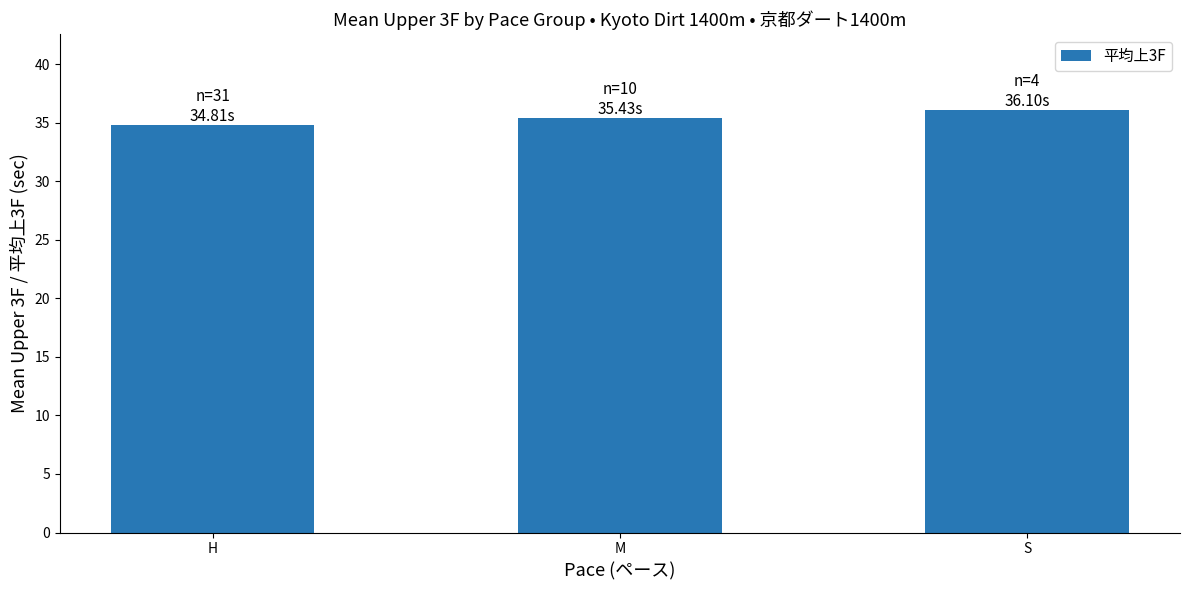

Reading left to right, list all the values displayed in this chart.

34.8	35.4	36.1